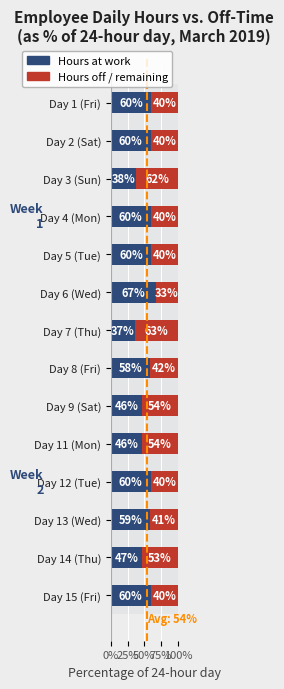

At Day 6 (Wed), list the series in order from smallest to largest.

Hours off / remaining, Hours at work